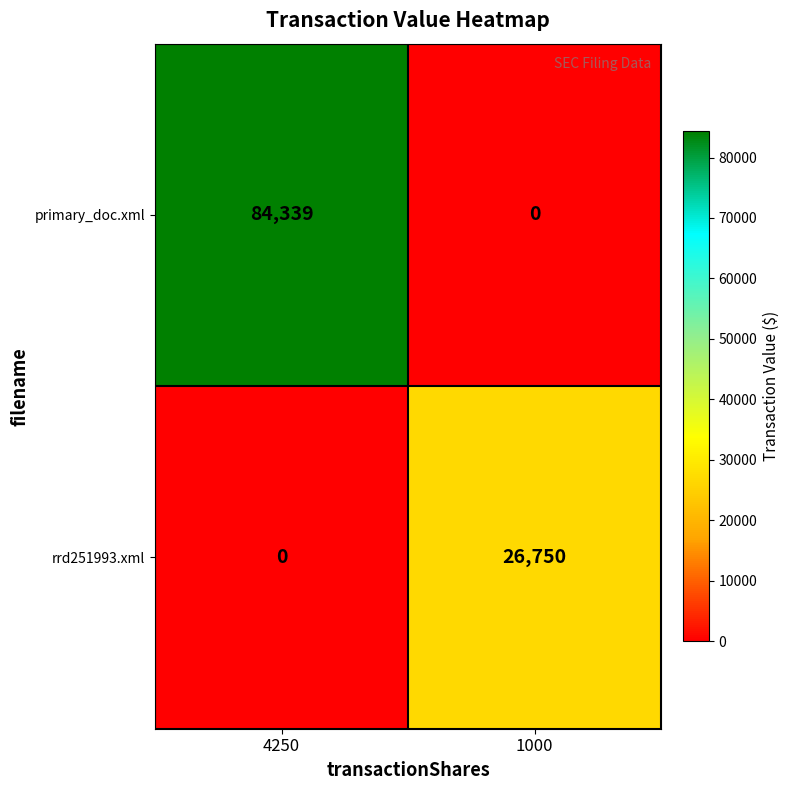

Which series has the largest total across all categories?

primary_doc.xml